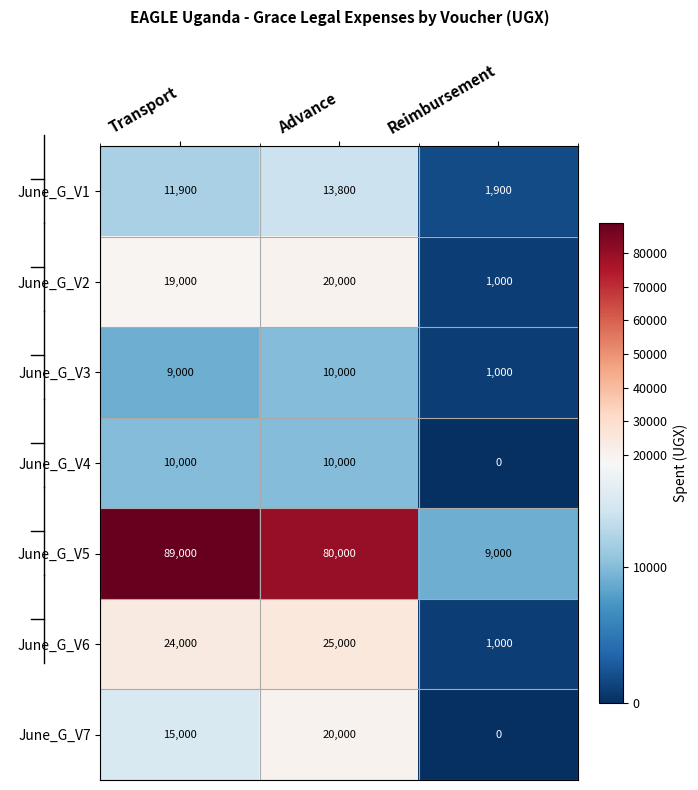

Rank the series at Transport from lowest to highest value.

June_G_V3, June_G_V4, June_G_V1, June_G_V7, June_G_V2, June_G_V6, June_G_V5